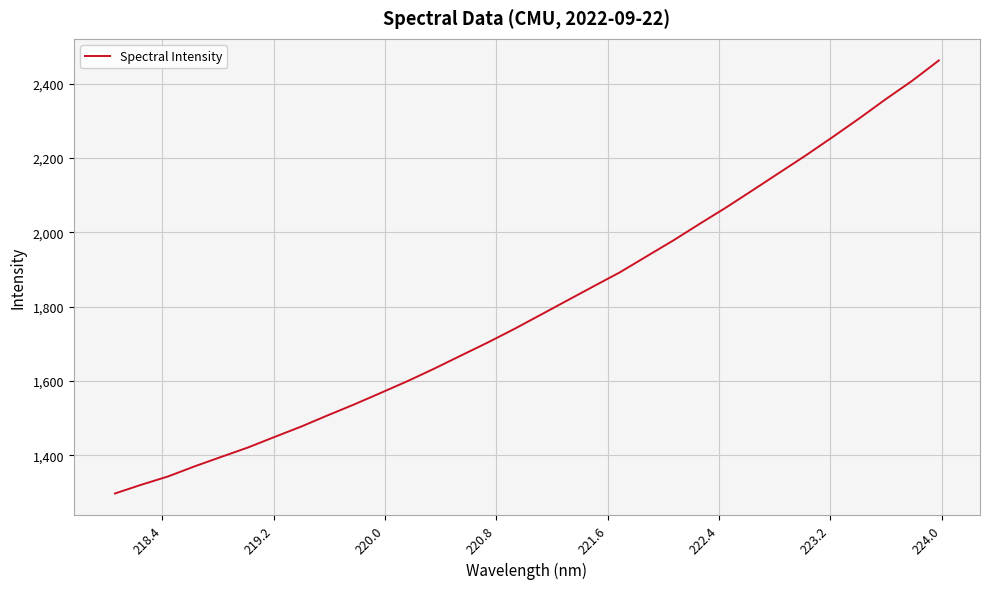

What is the difference between the maximum and minimum values?

1164.6